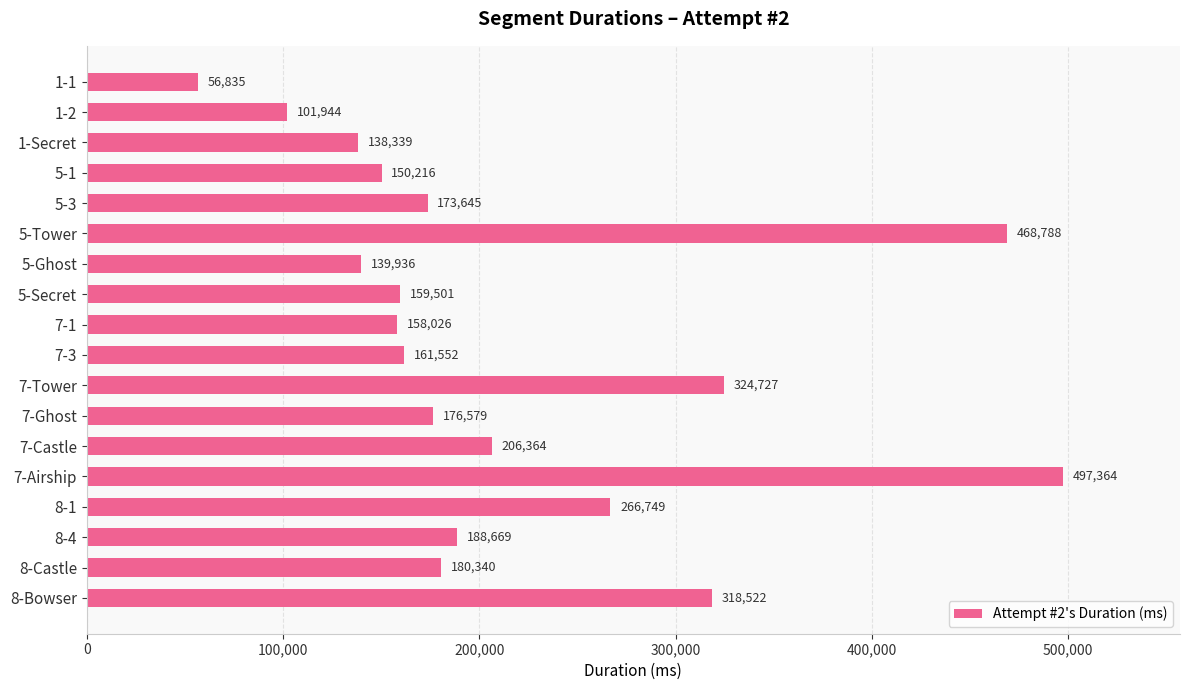

What is the difference between the maximum and minimum values?

440529